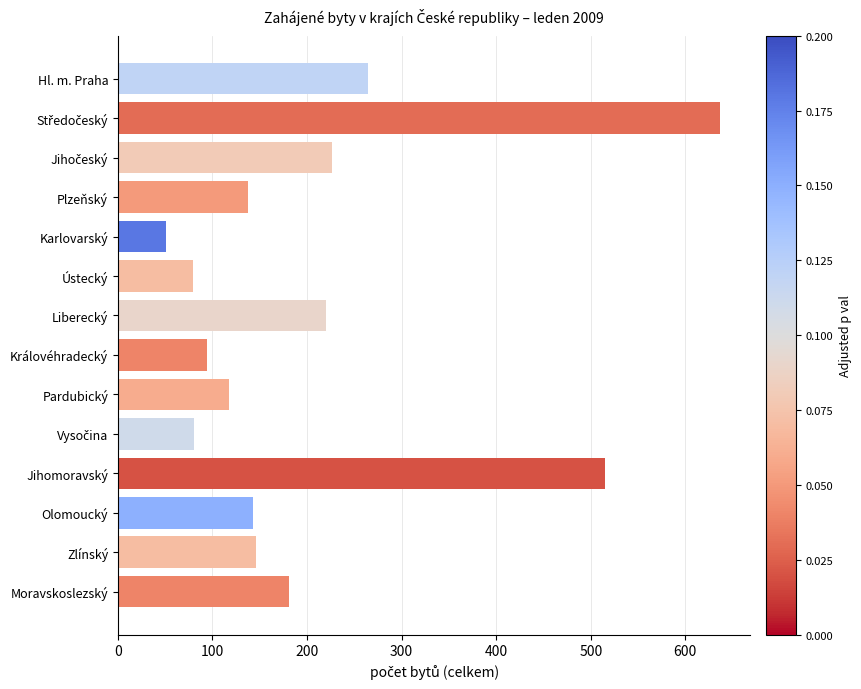

What is the maximum value shown in the chart?

637